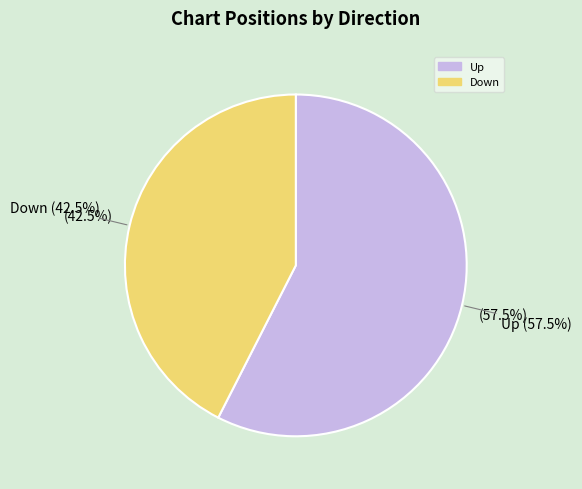

What is the largest slice in the pie chart?

up